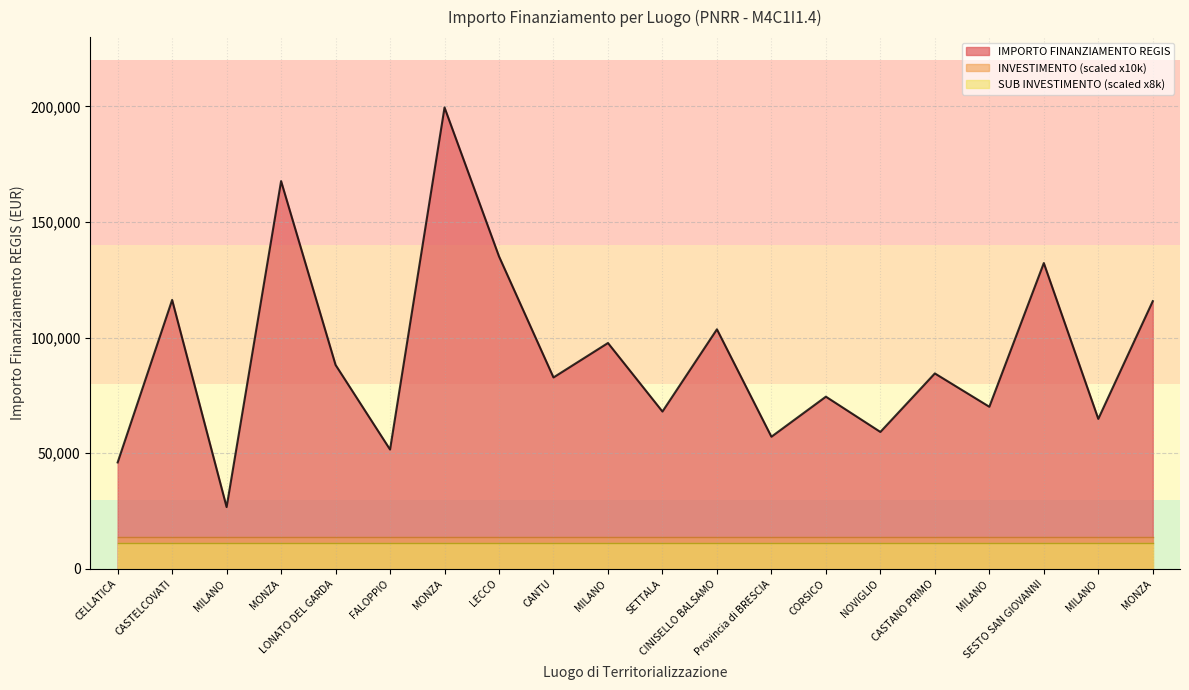

What is the difference between the maximum and second lowest values in the IMPORTO FINANZIAMENTO REGIS series?

153523.2